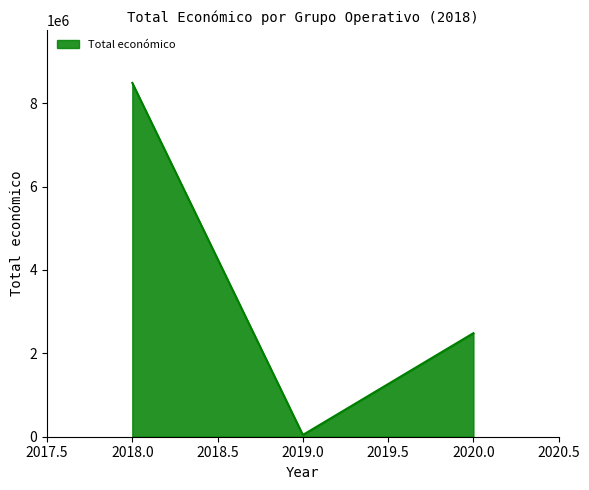

What is the greatest value displayed?

8484999.0